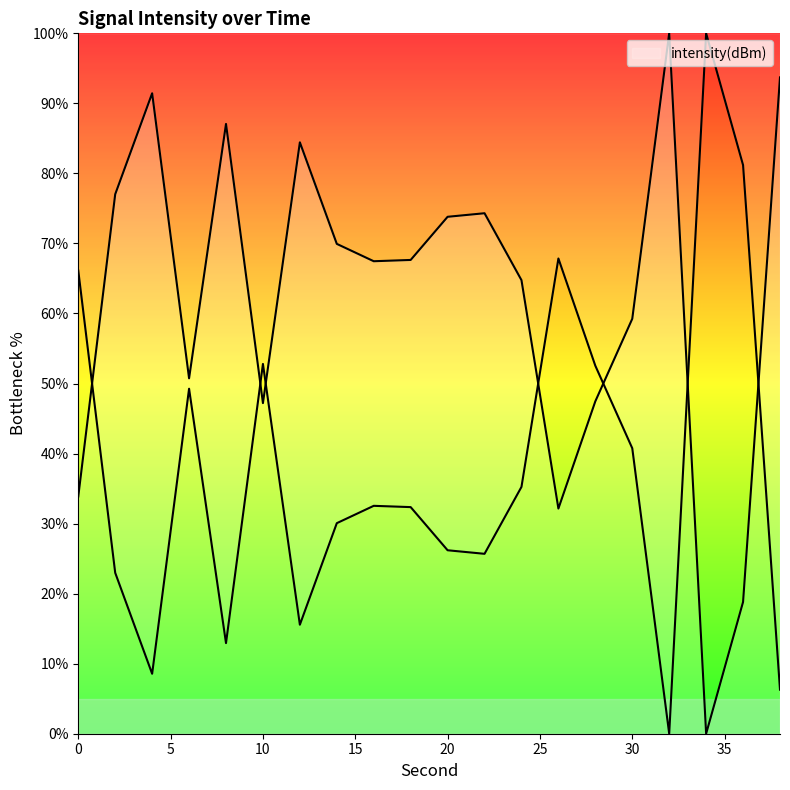

Read the value at 10.

47.2